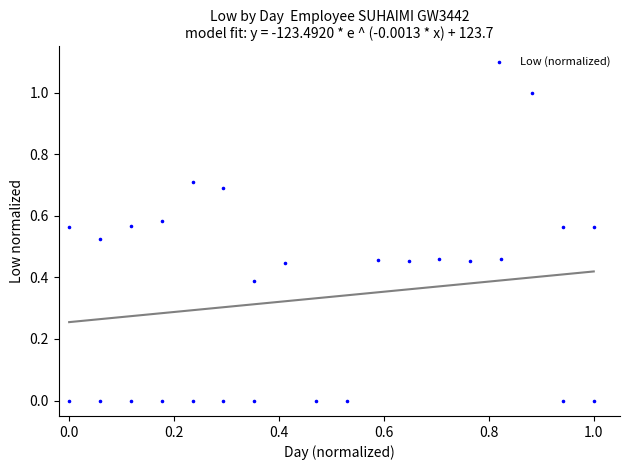

What is the range of Y values (max minus min)?

1.0